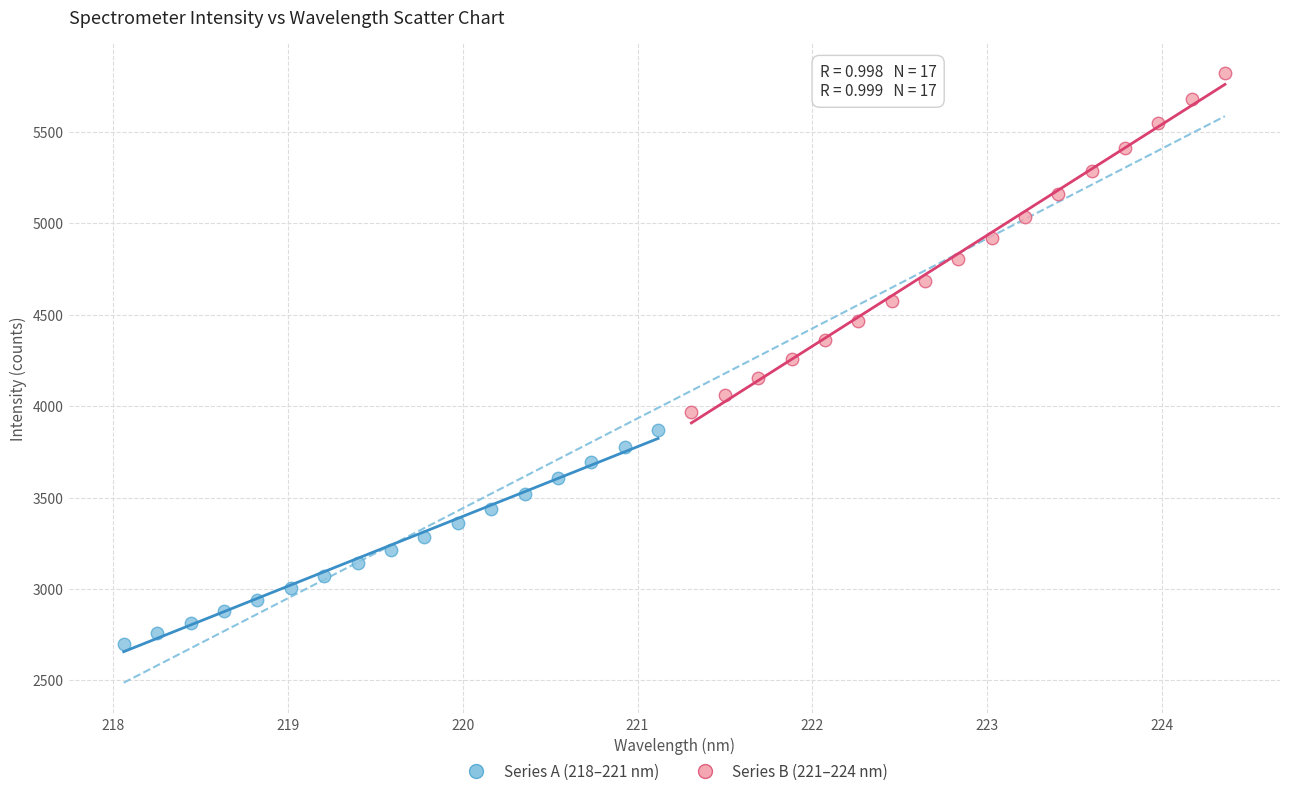

Which series reaches the minimum Y coordinate?

Series A (218–221 nm)